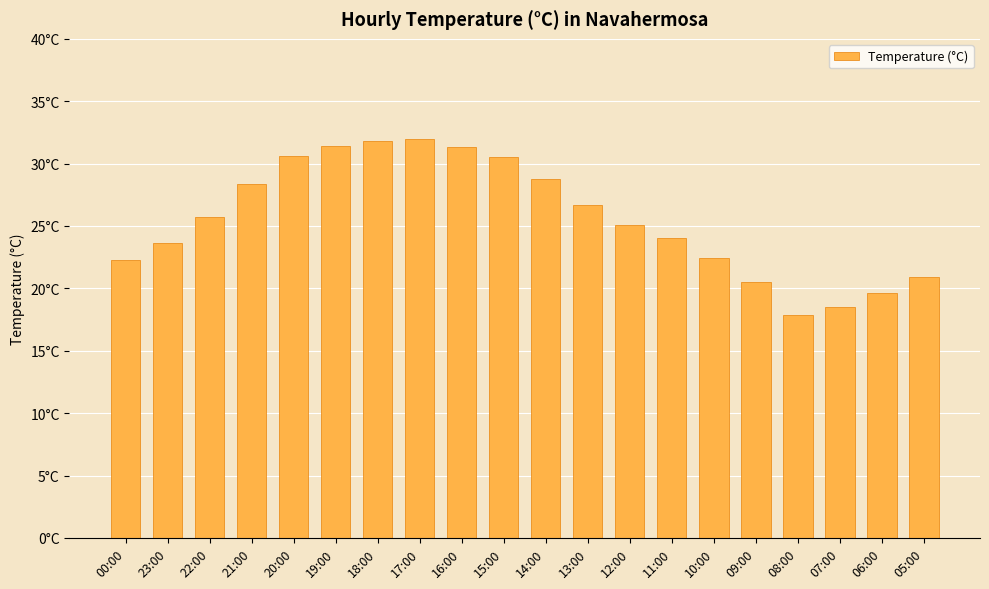

Approximately how many times larger is the value at 14:00 compared to 09:00?

1.4